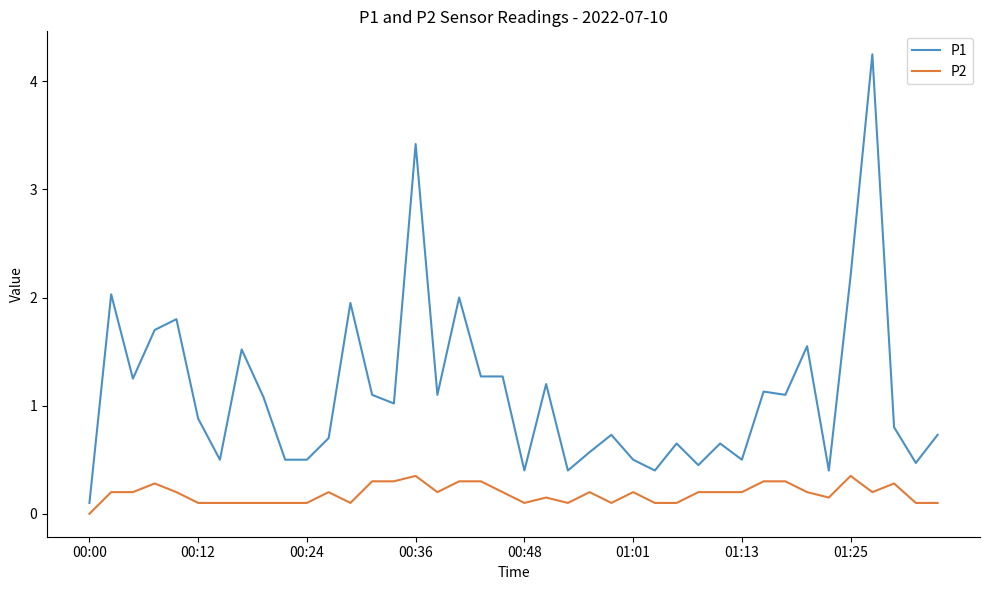

Which series has the largest total across all categories?

P1